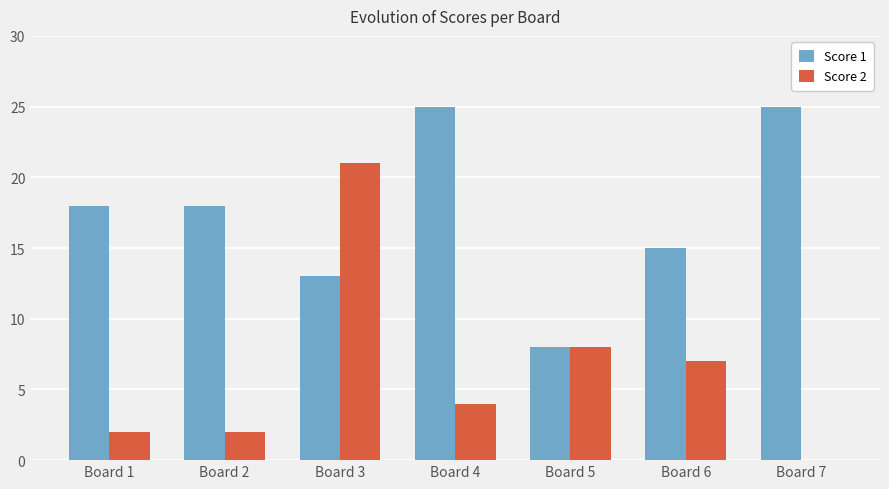

How many groups of bars are there?

7